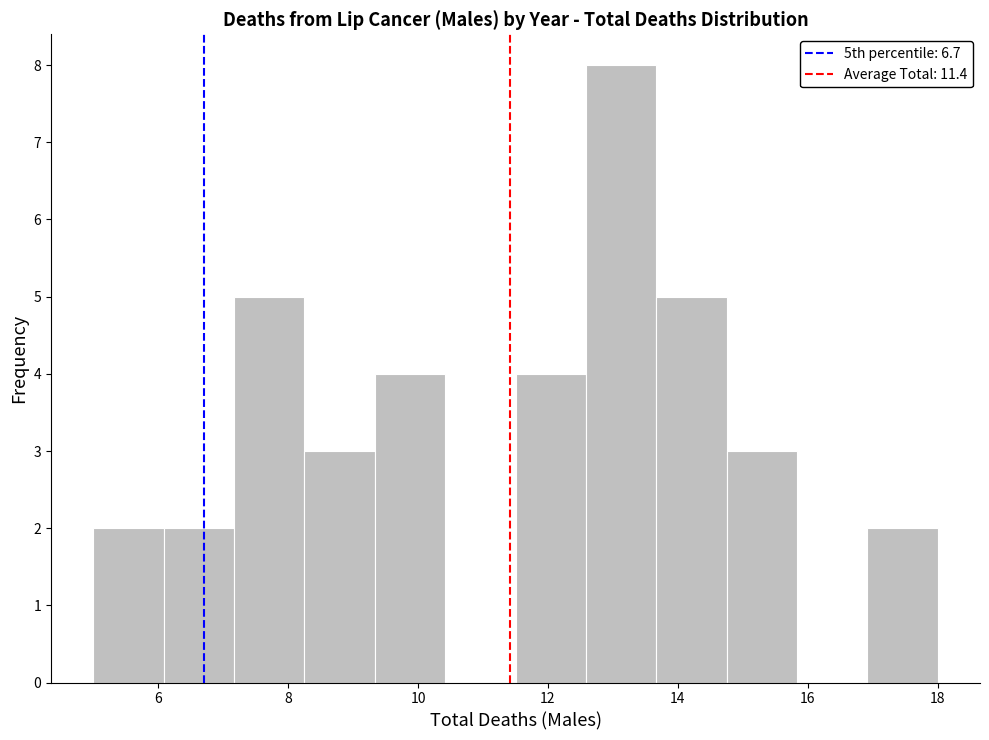

What is the height of the bar covering 5.0 to 6.0 on the x-axis? Neither the bar edges nor the heights are printed on the chart, so give them approximately, as read against the axes.

2